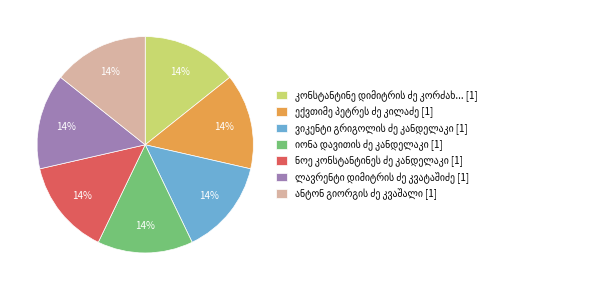

To the nearest percent, what is the average slice percentage?

14%